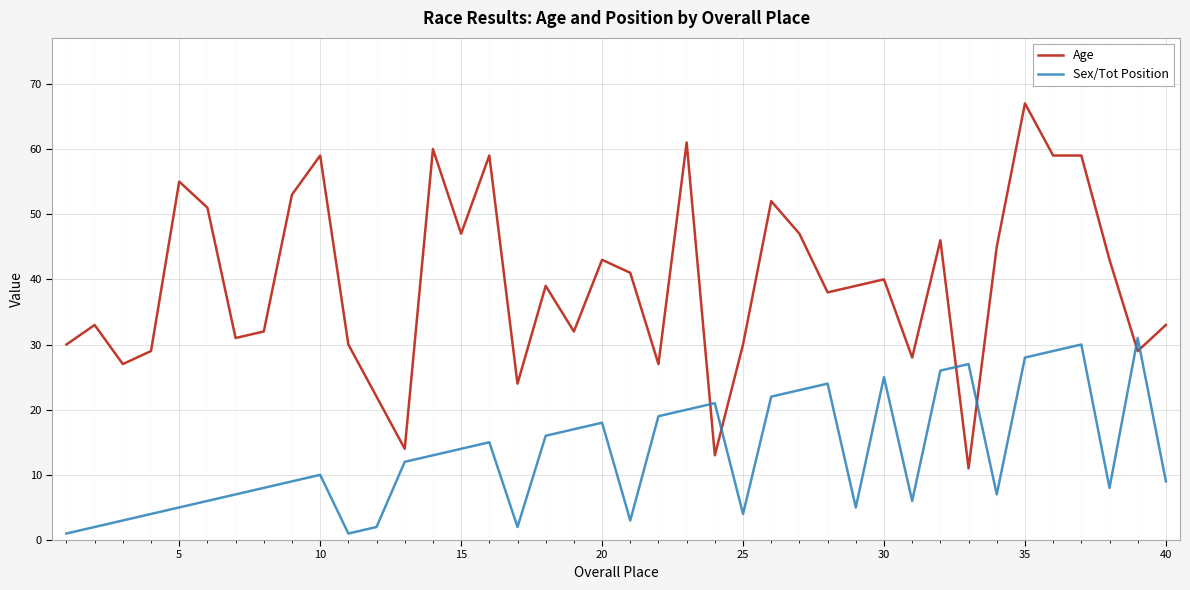

What are all the series names shown in the legend?

Age, Sex/Tot Position